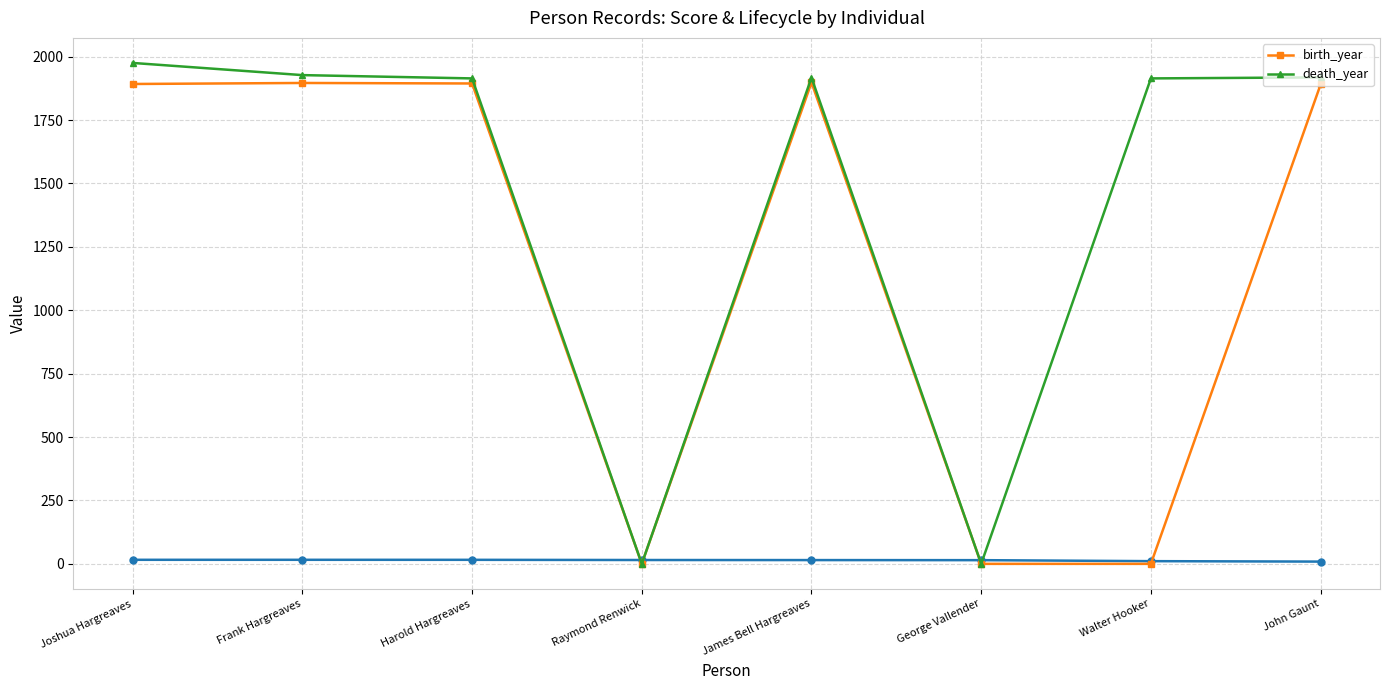

True or false: birth_year and death_year intersect in this chart.

False